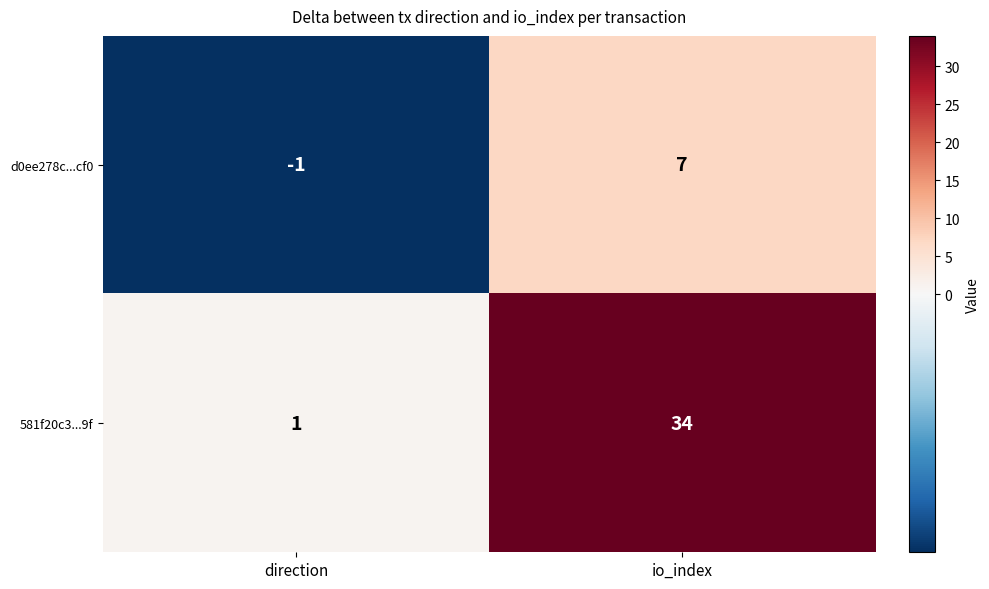

What is the smallest value displayed?

-1